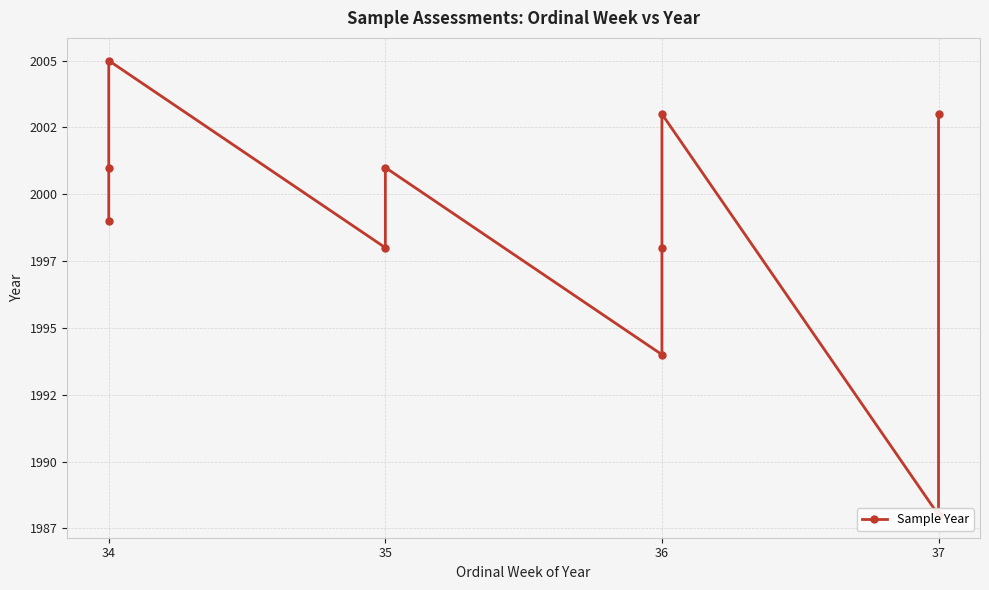

What is the average value?

1999